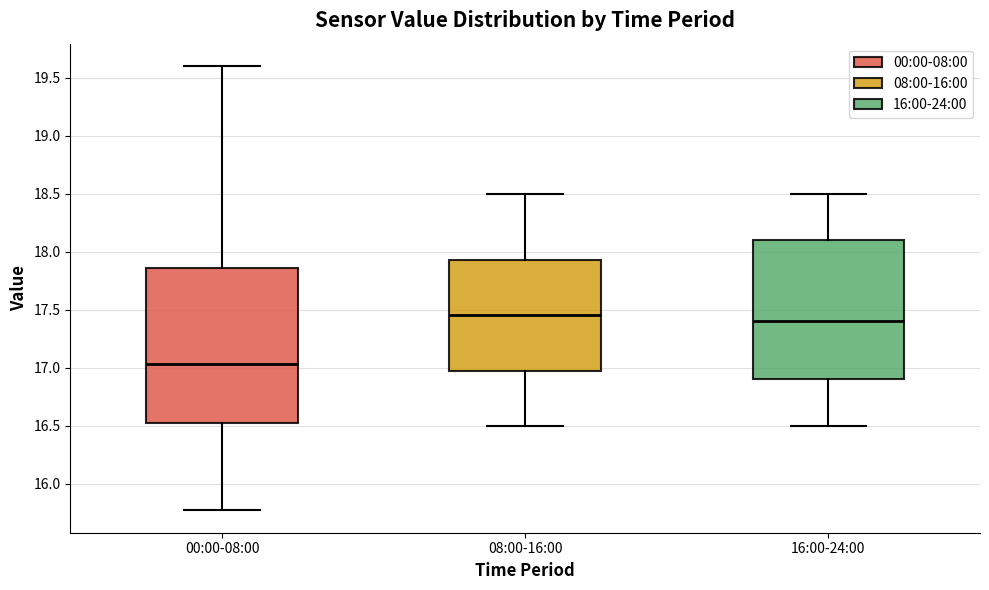

Where does the upper whisker of the box for 08:00-16:00 end on the y-axis? The values are not printed on the chart, so give them approximately, as read against the axis.

18.50